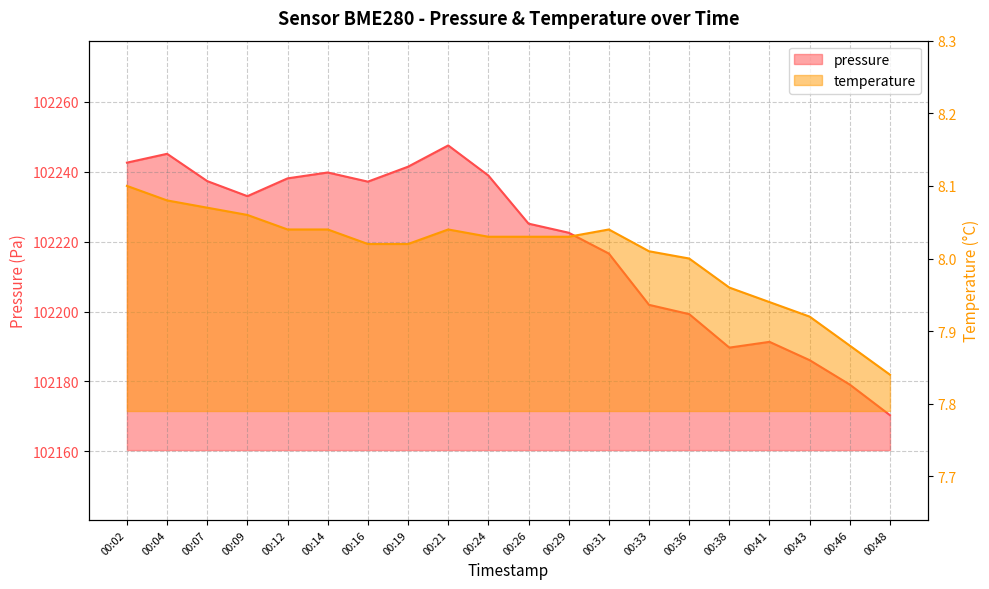

Which series has the largest total across all categories?

pressure